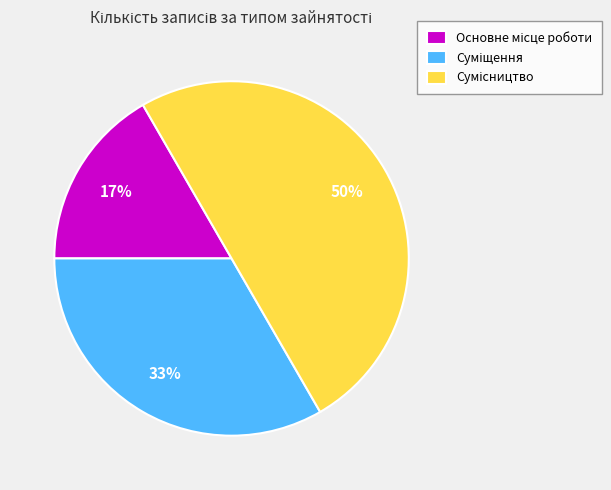

To the nearest percent, what is the average slice percentage?

33%